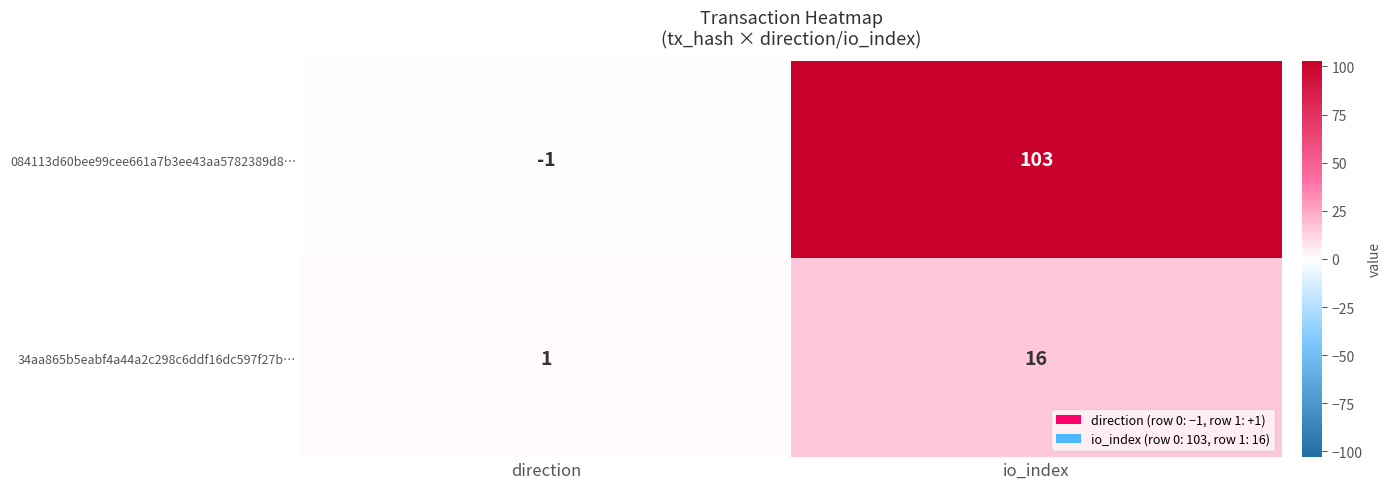

Rank the series at io_index from lowest to highest value.

34aa865b5eabf4a44a2c298c6ddf16dc597f27b…, 084113d60bee99cee661a7b3ee43aa5782389d8…